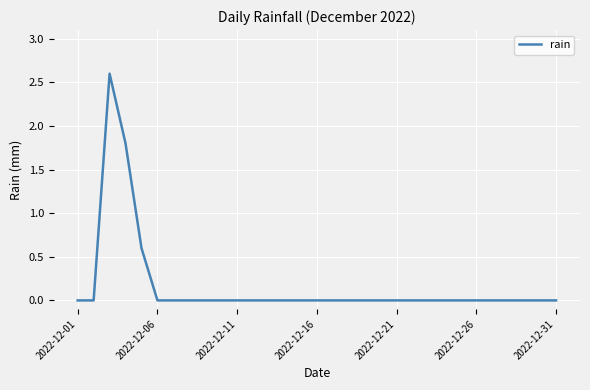

What is the greatest value displayed?

2.6